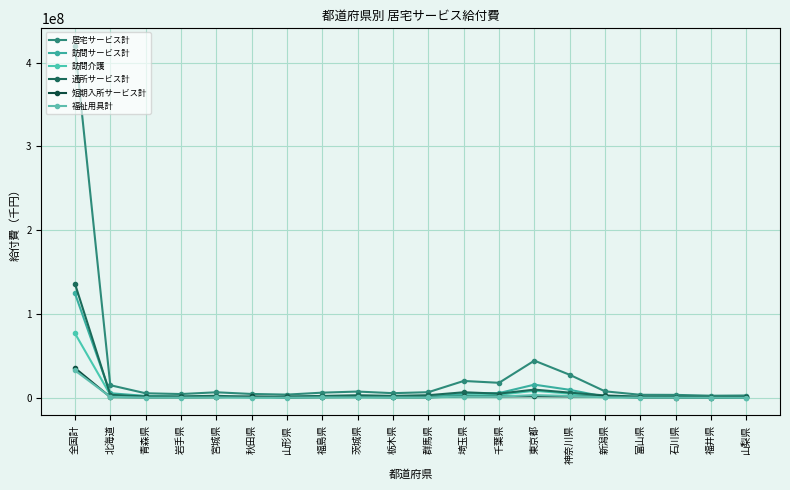

What is the sum of the 訪問介護 values at 神奈川県 and 福島県?

5903770.8